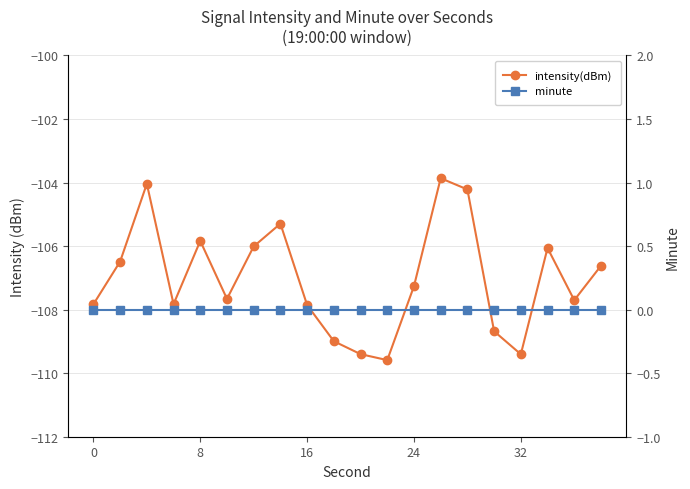

Does the chart display data point markers on the line(s)?

Yes